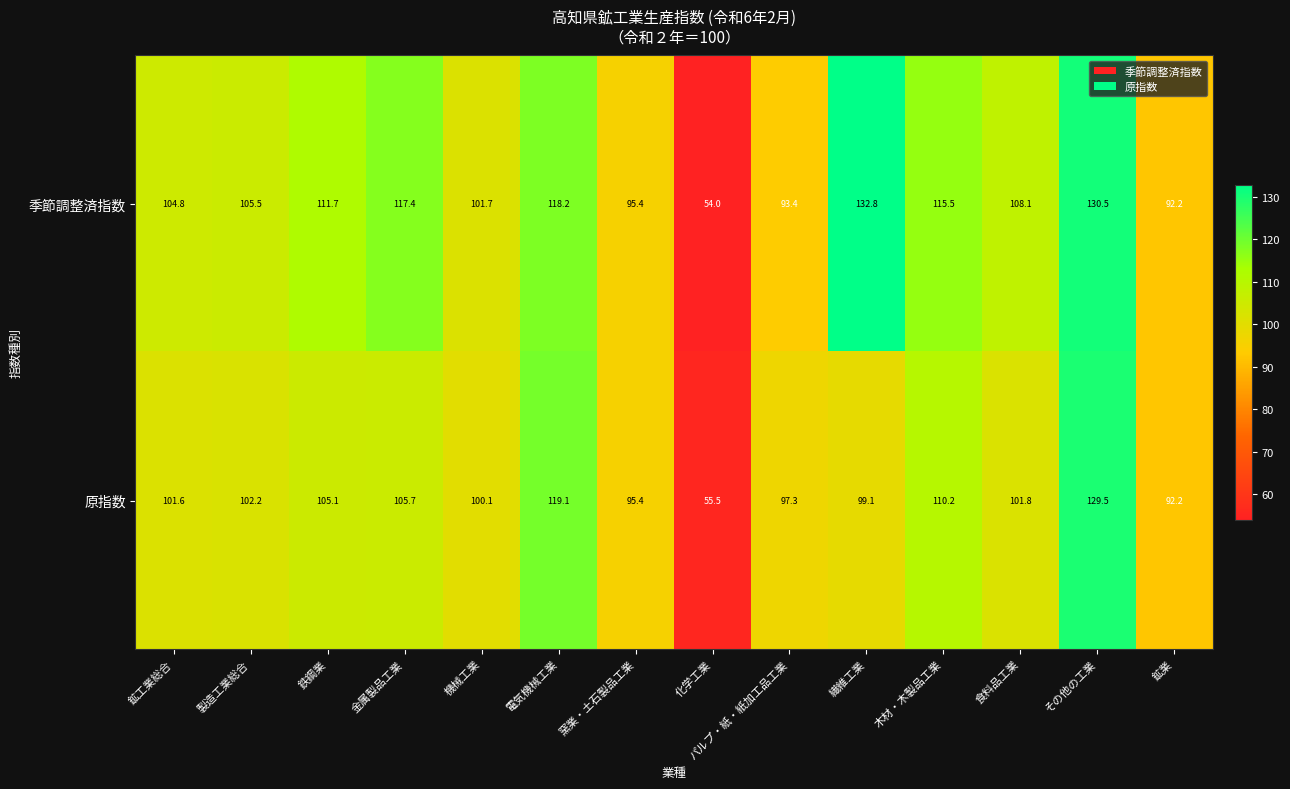

What is the smallest value displayed?

54.0